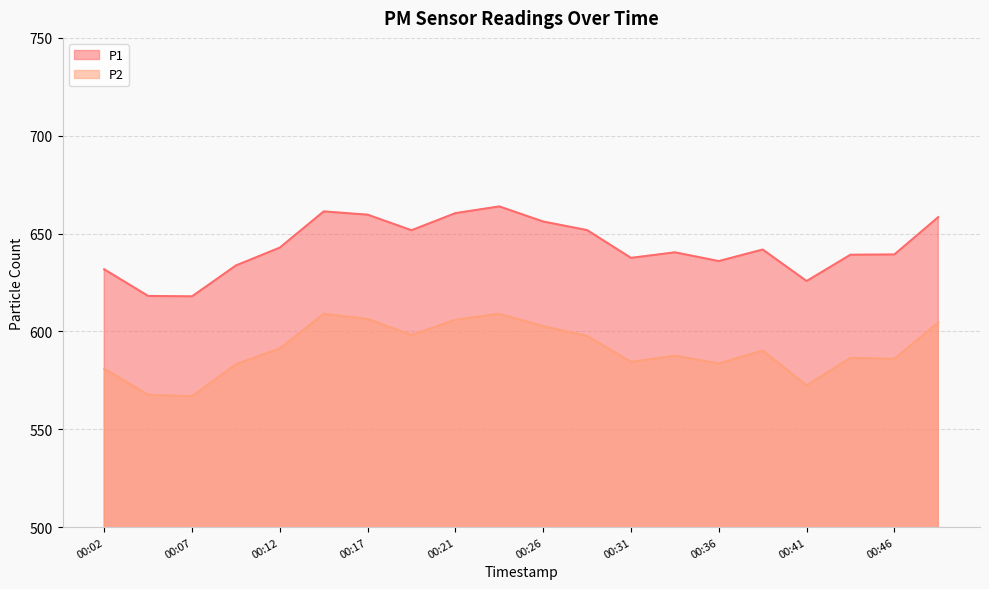

The value of P1 at 00:04 is 618.1. True or false?

True